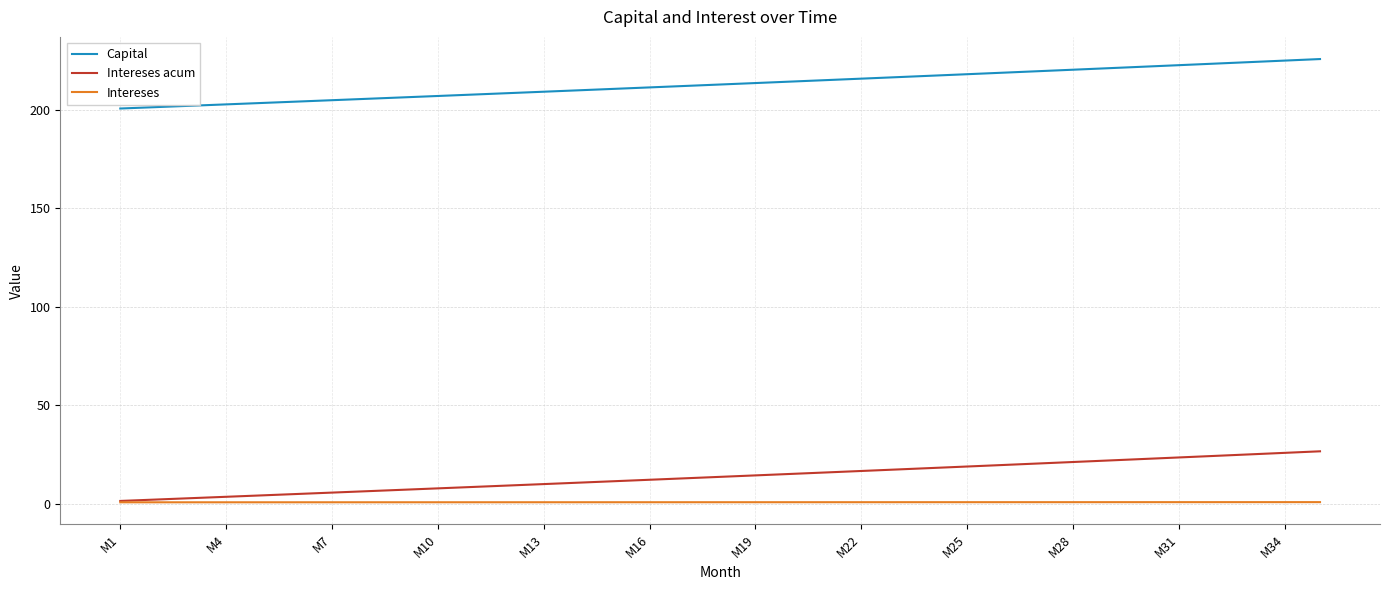

Which series has the largest range (max minus min)?

Intereses acum